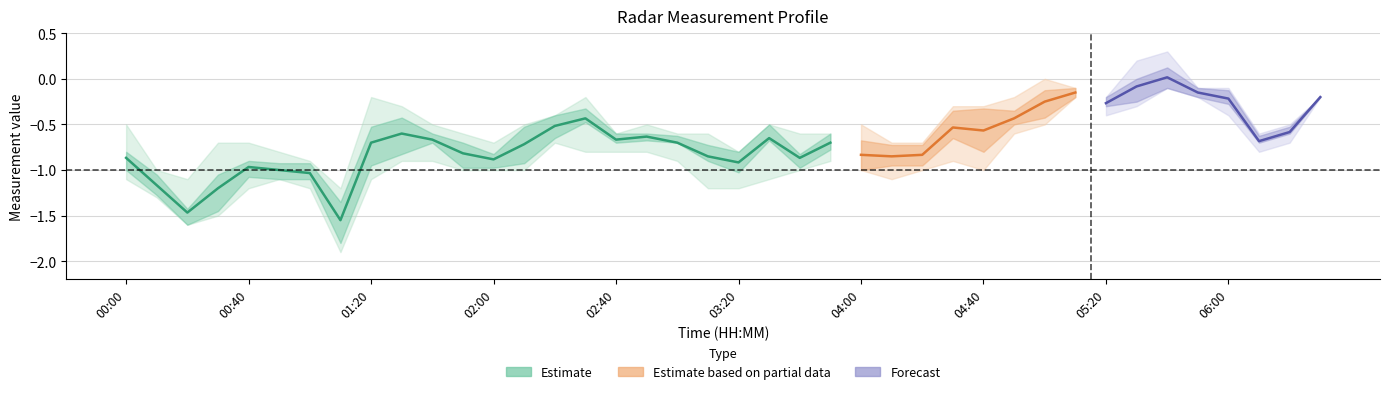

Is this an area chart (filled region under the line)?

No